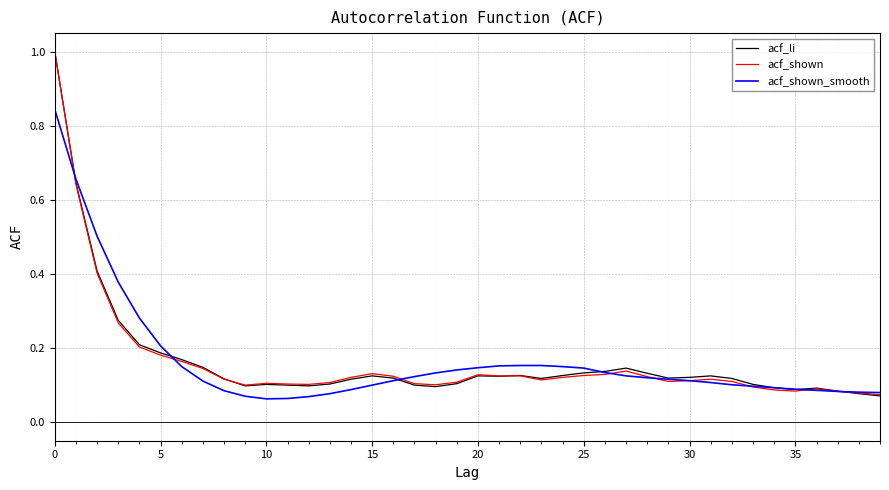

What is the highest value of the acf_shown series?

1.0